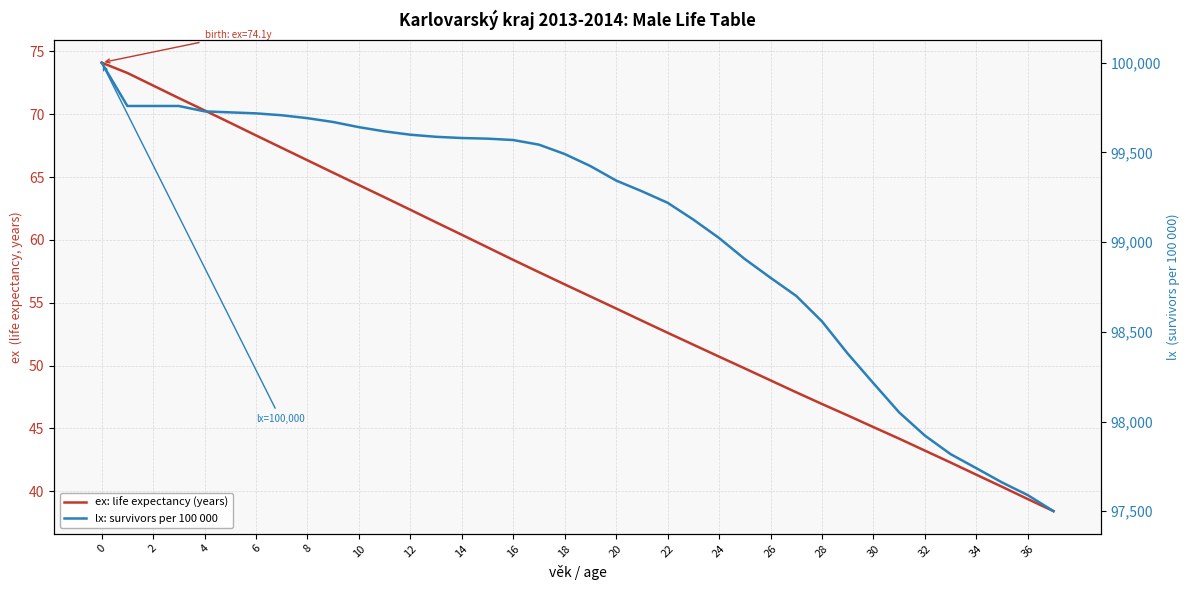

Which series has the largest total across all categories?

lx: survivors per 100 000